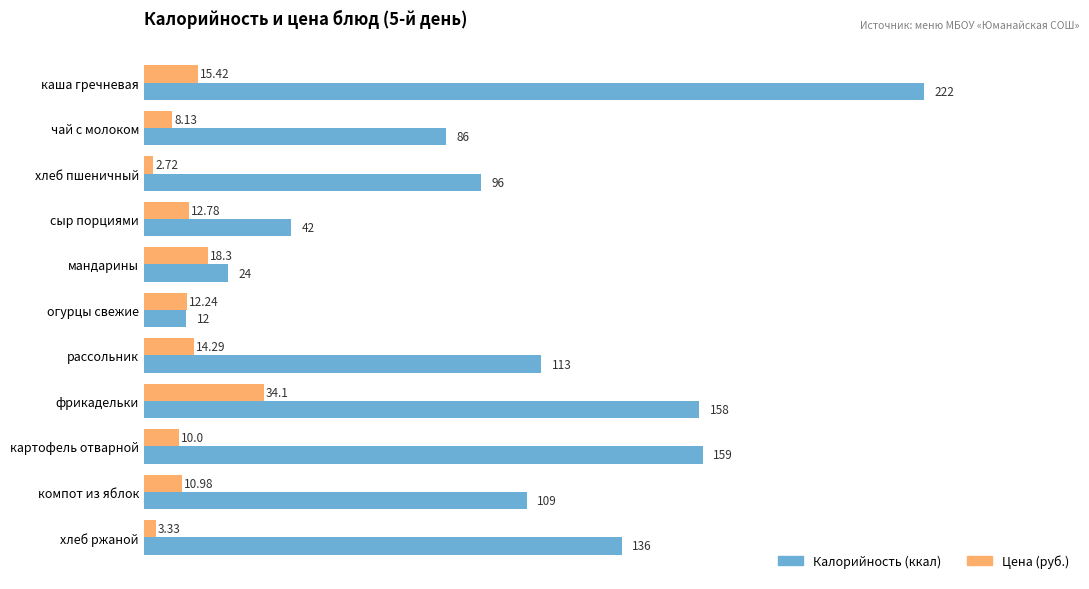

Which series has the largest range (max minus min)?

Калорийность (ккал)